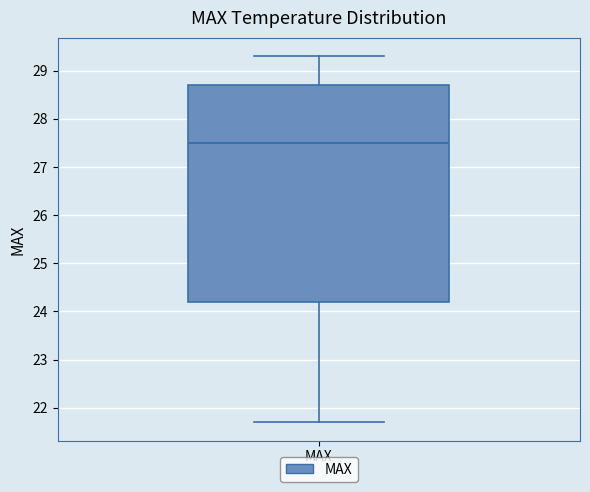

Transcribe this box plot: give where the median line is, the range the box spans, and where the two whiskers end, as read against the y-axis. The values are not printed on the chart, so give them approximately, as read against the axis.

median 27.5, box 24.2 to 28.7, whiskers 21.7 to 29.3